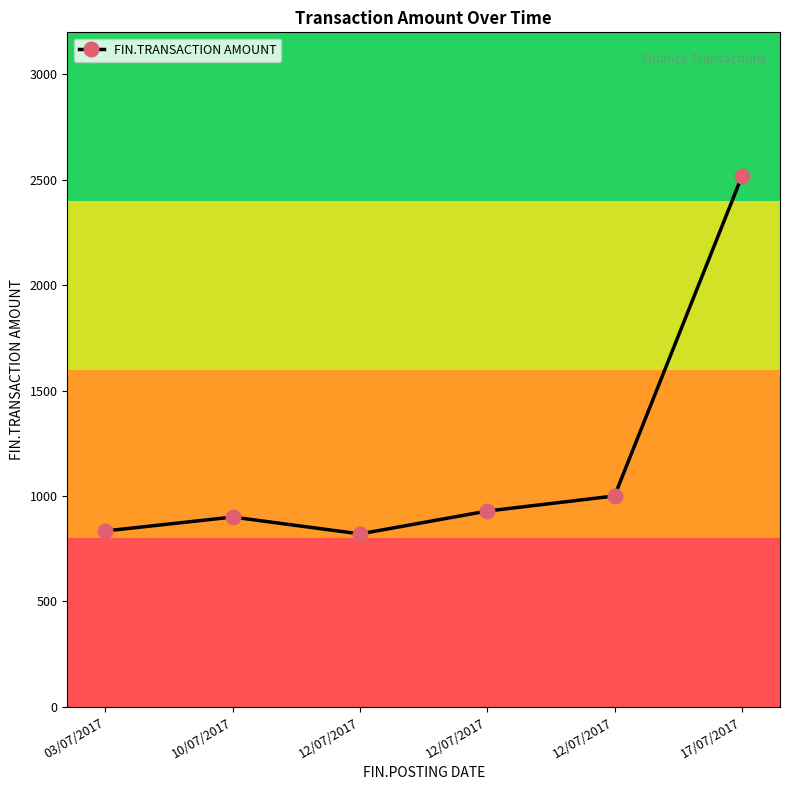

What is the value of the 2nd point from the left?

900.0